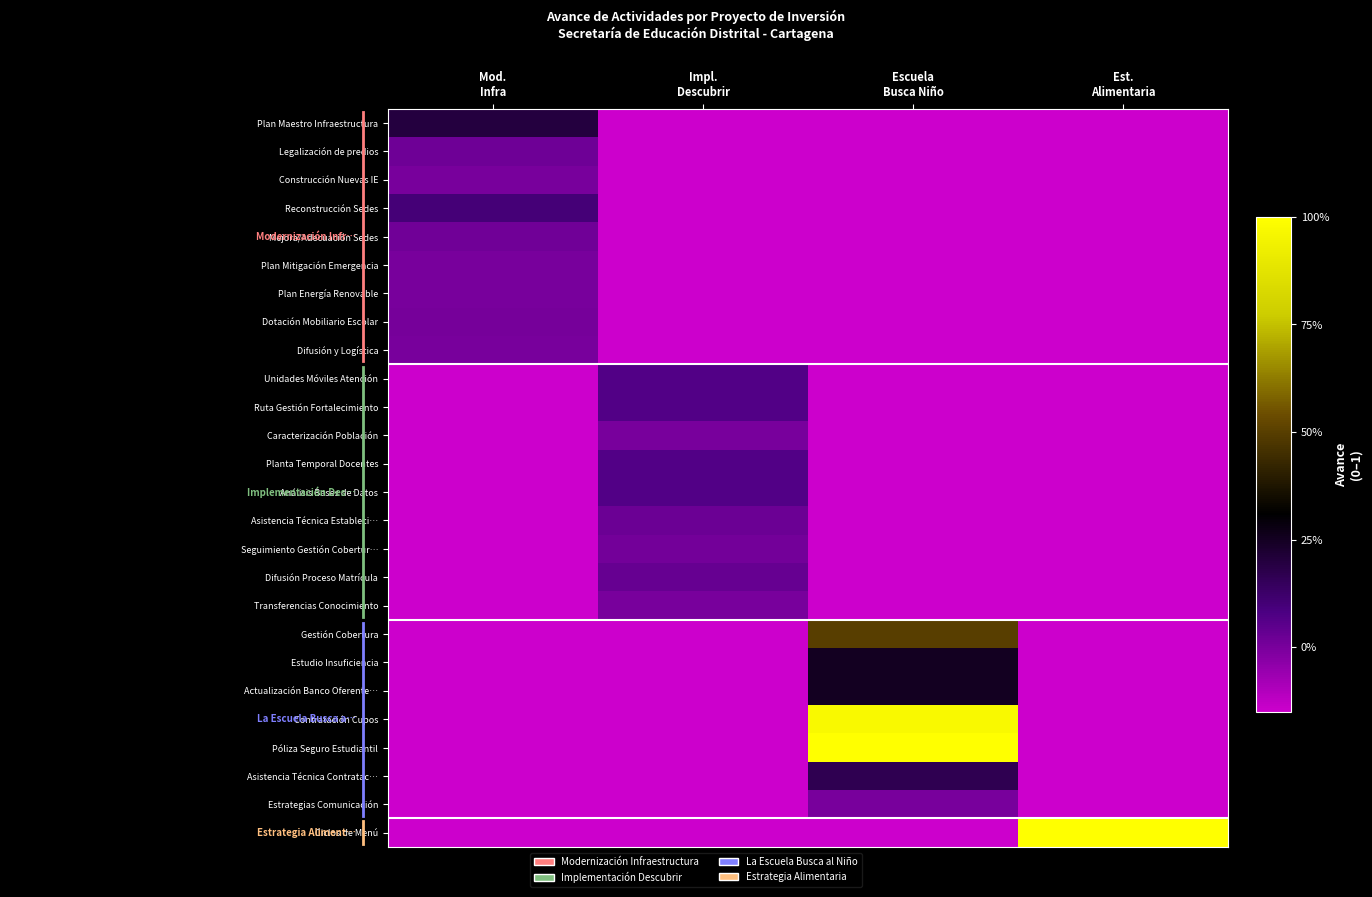

Rank the series by their maximum value, from lowest to highest.

Construcción Nuevas IE, Plan Mitigación Emergencia, Plan Energía Renovable, Difusión y Logística, Caracterización Población, Transferencias Conocimiento, Estrategias Comunicación, Dotación Mobiliario Escolar, Seguimiento Gestión Cobertur…, Mejora/Adecuación Sedes, Legalización de predios, Asistencia Técnica Estableci…, Difusión Proceso Matrícula, Unidades Móviles Atención, Ruta Gestión Fortalecimiento, Planta Temporal Docentes, Análisis Bases de Datos, Reconstrucción Sedes, Asistencia Técnica Contratac…, Plan Maestro Infraestructura, Estudio Insuficiencia, Actualización Banco Oferente…, Gestión Cobertura, Contratación Cupos, Póliza Seguro Estudiantil, Ciclos de Menú